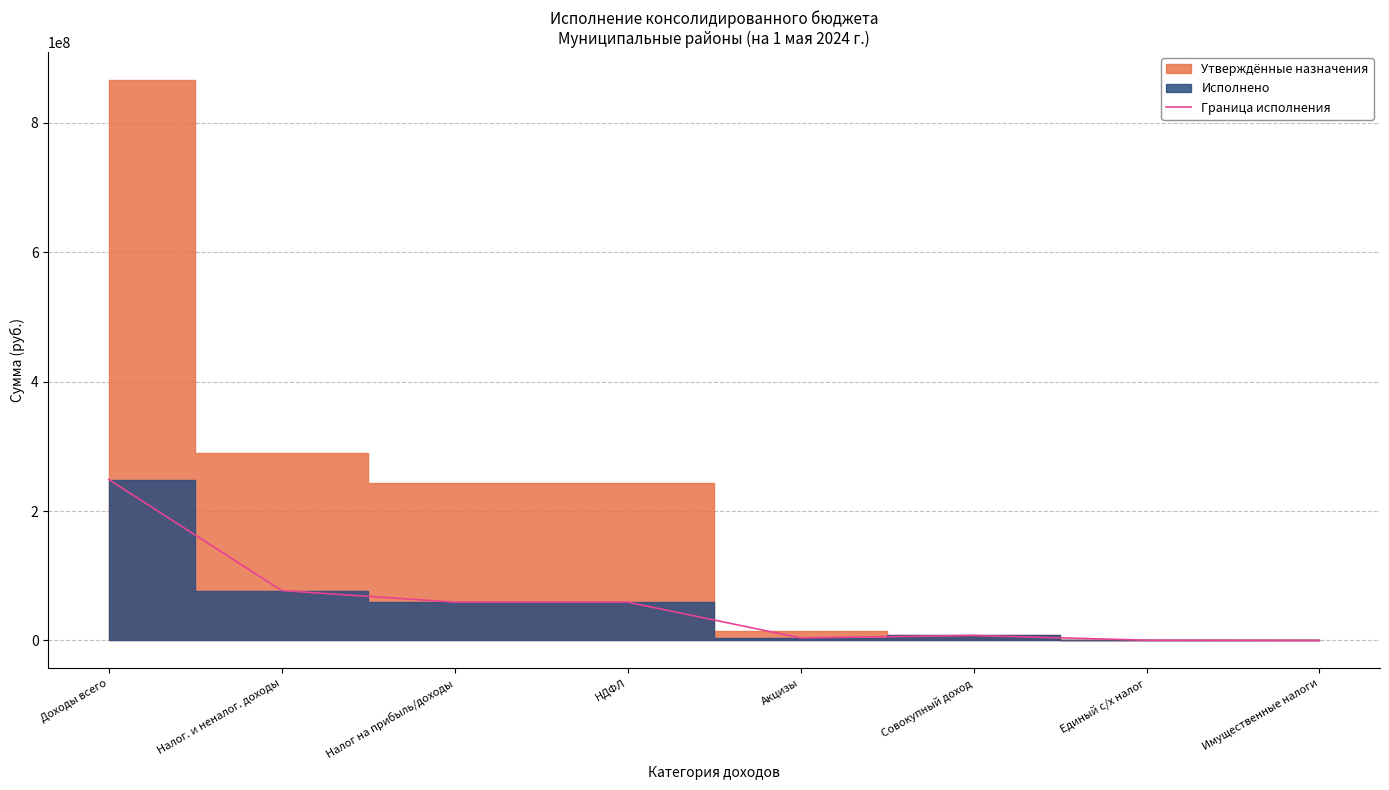

Reading left to right, list all the values displayed in this chart.

Доходы всего=248687975.3	Налог. и неналог. доходы=77008380.9	Налог на прибыль/доходы=59184634.2	НДФЛ=59184634.2	Акцизы=3870154.1	Совокупный доход=7610216.5	Единый с/х налог=364429.2	Имущественные налоги=0.0